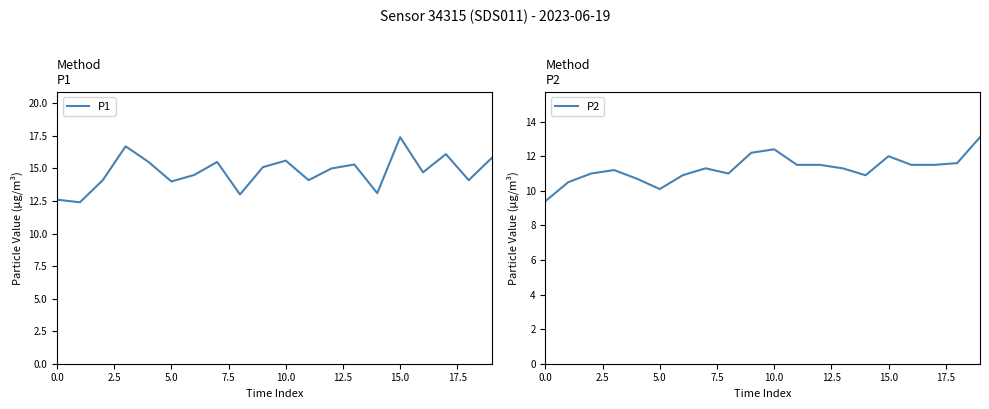

Does the chart have visible grid lines?

No